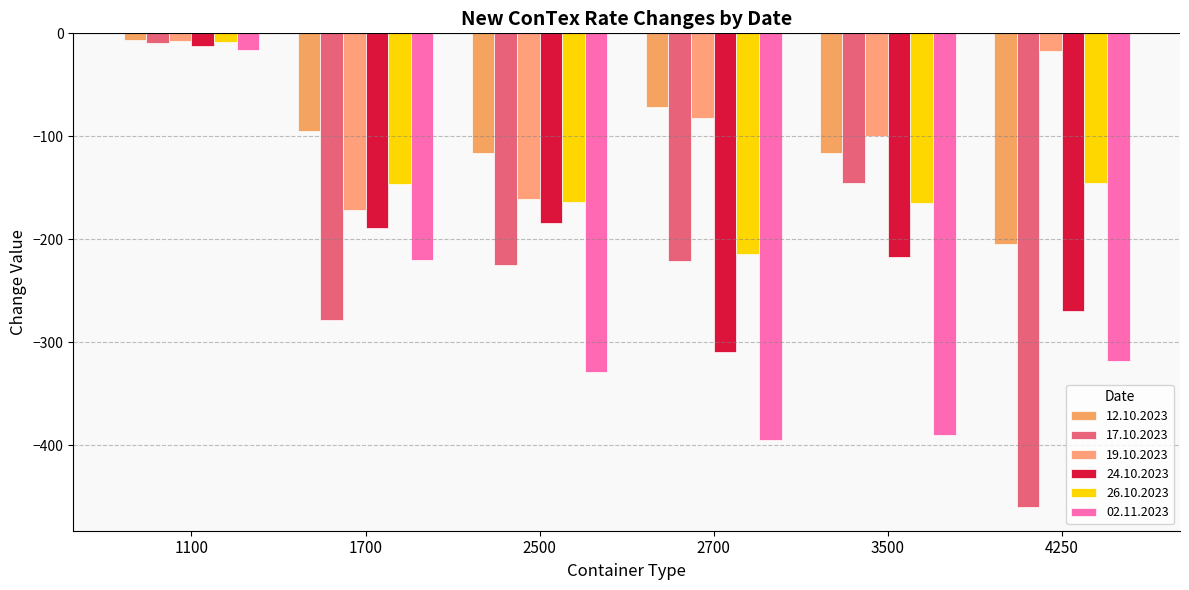

What is the value of the 19.10.2023 bar at the 6th from the left?

-17